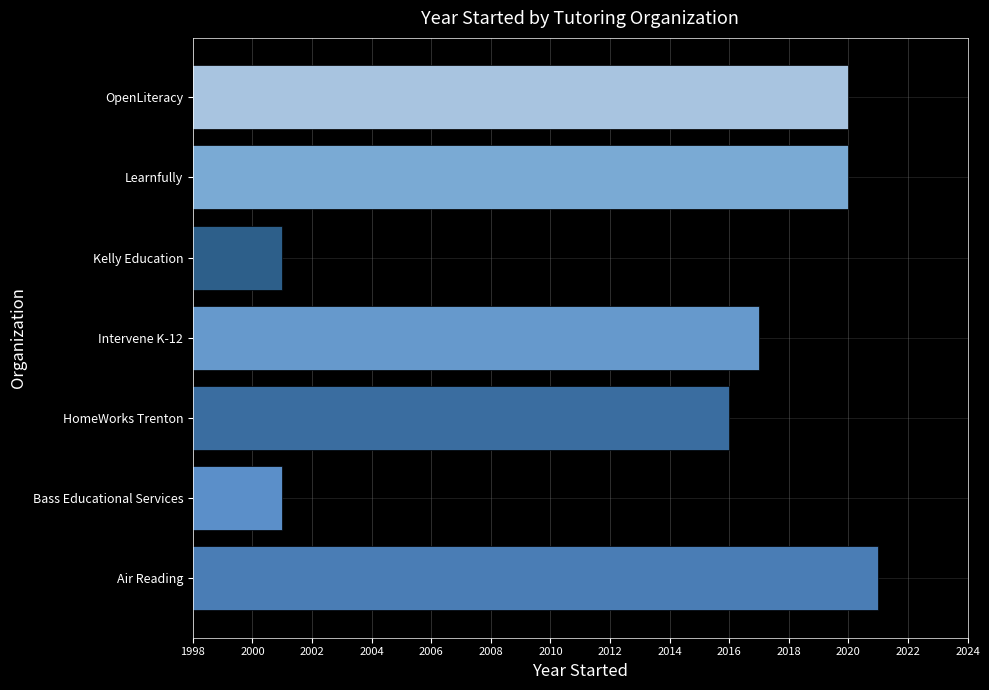

What is the average value?

2014